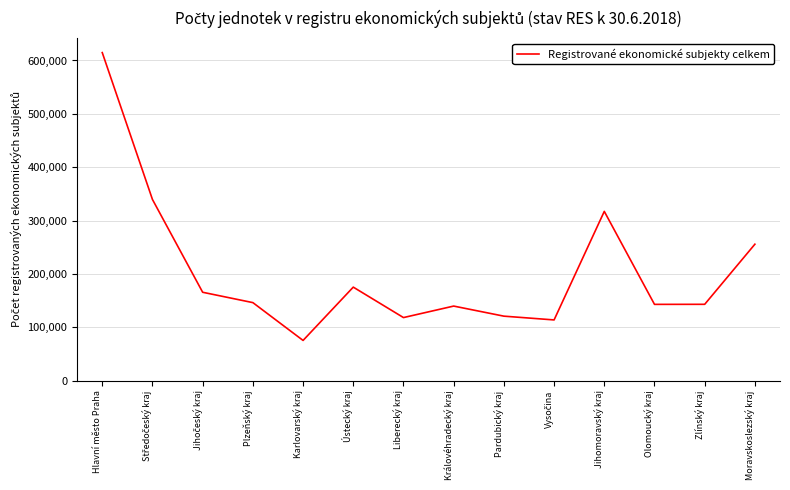

Which label corresponds to the largest value in the chart?

Hlavní město Praha